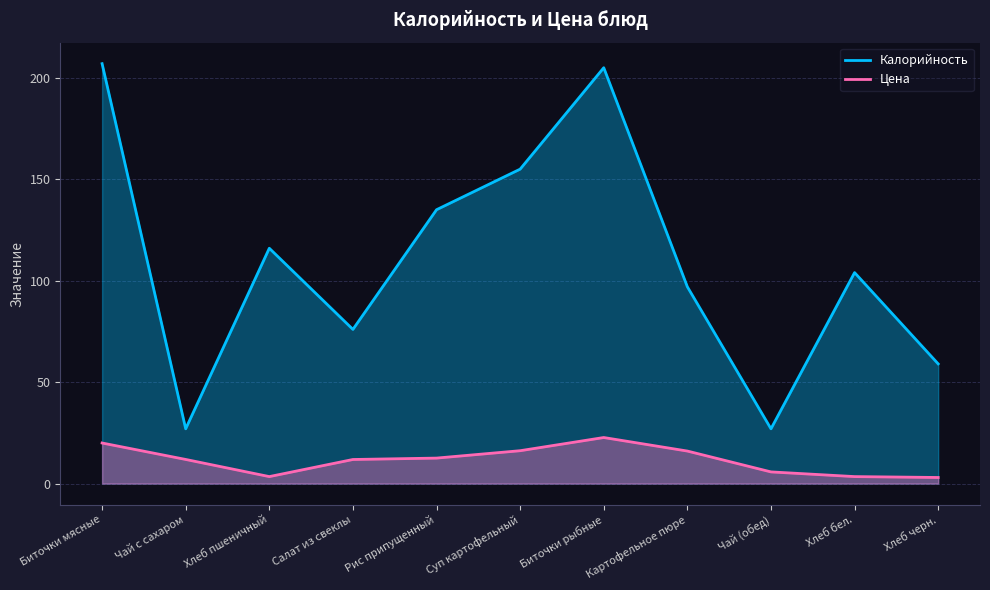

What position from the right is Чай (обед)?

3